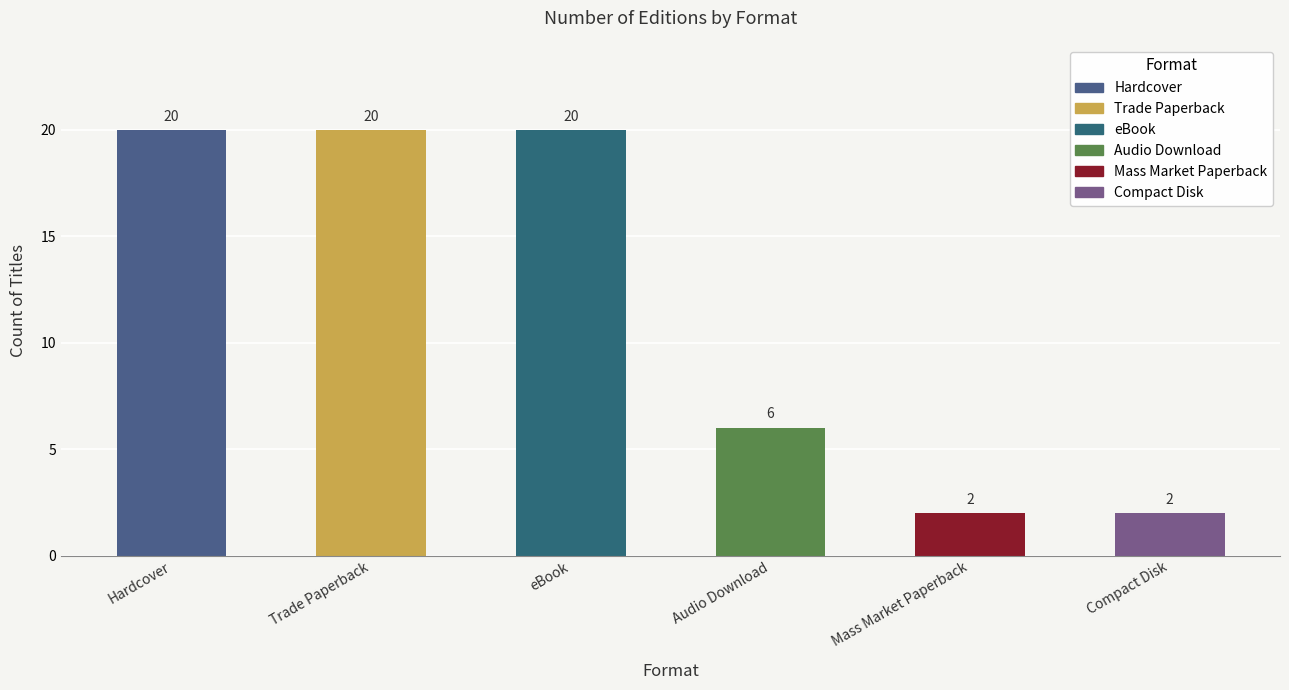

What is the maximum value shown in the chart?

20